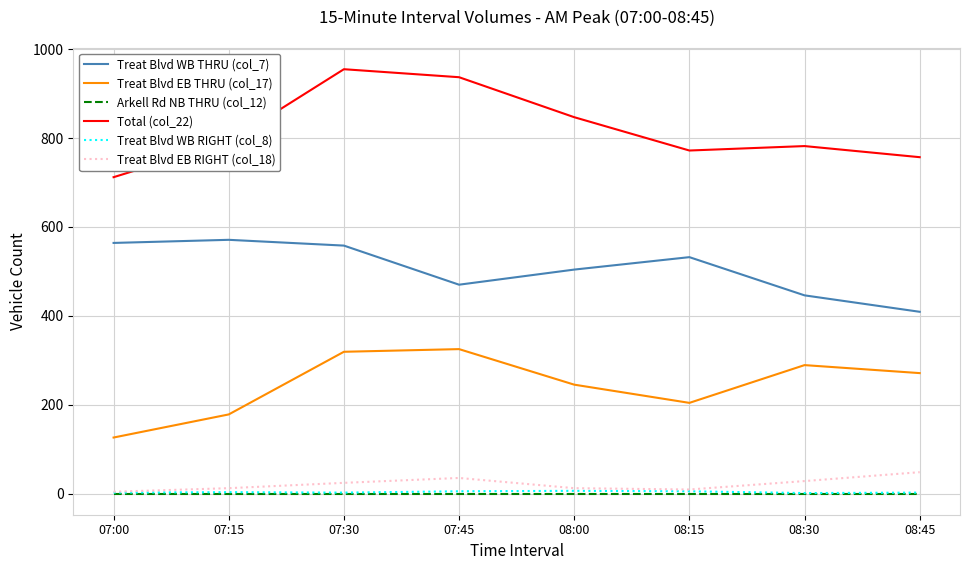

How many distinct data groups are displayed?

6